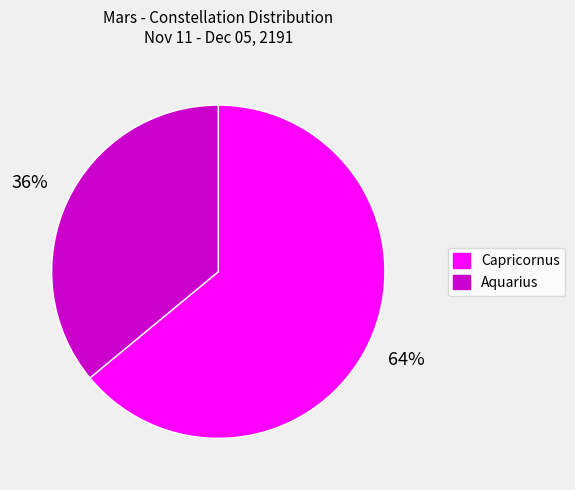

Rank the categories by value from lowest to highest.

Aquarius, Capricornus